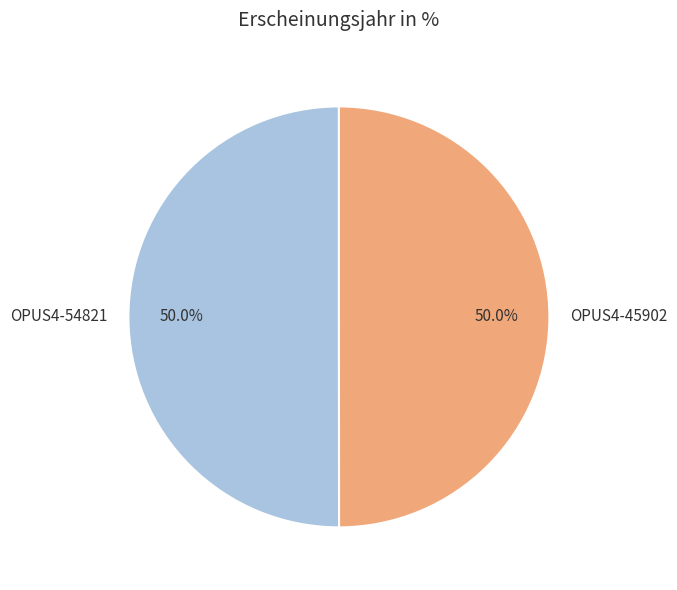

What is the ratio of the value at OPUS4-45902 to the value at OPUS4-54821?

1.0